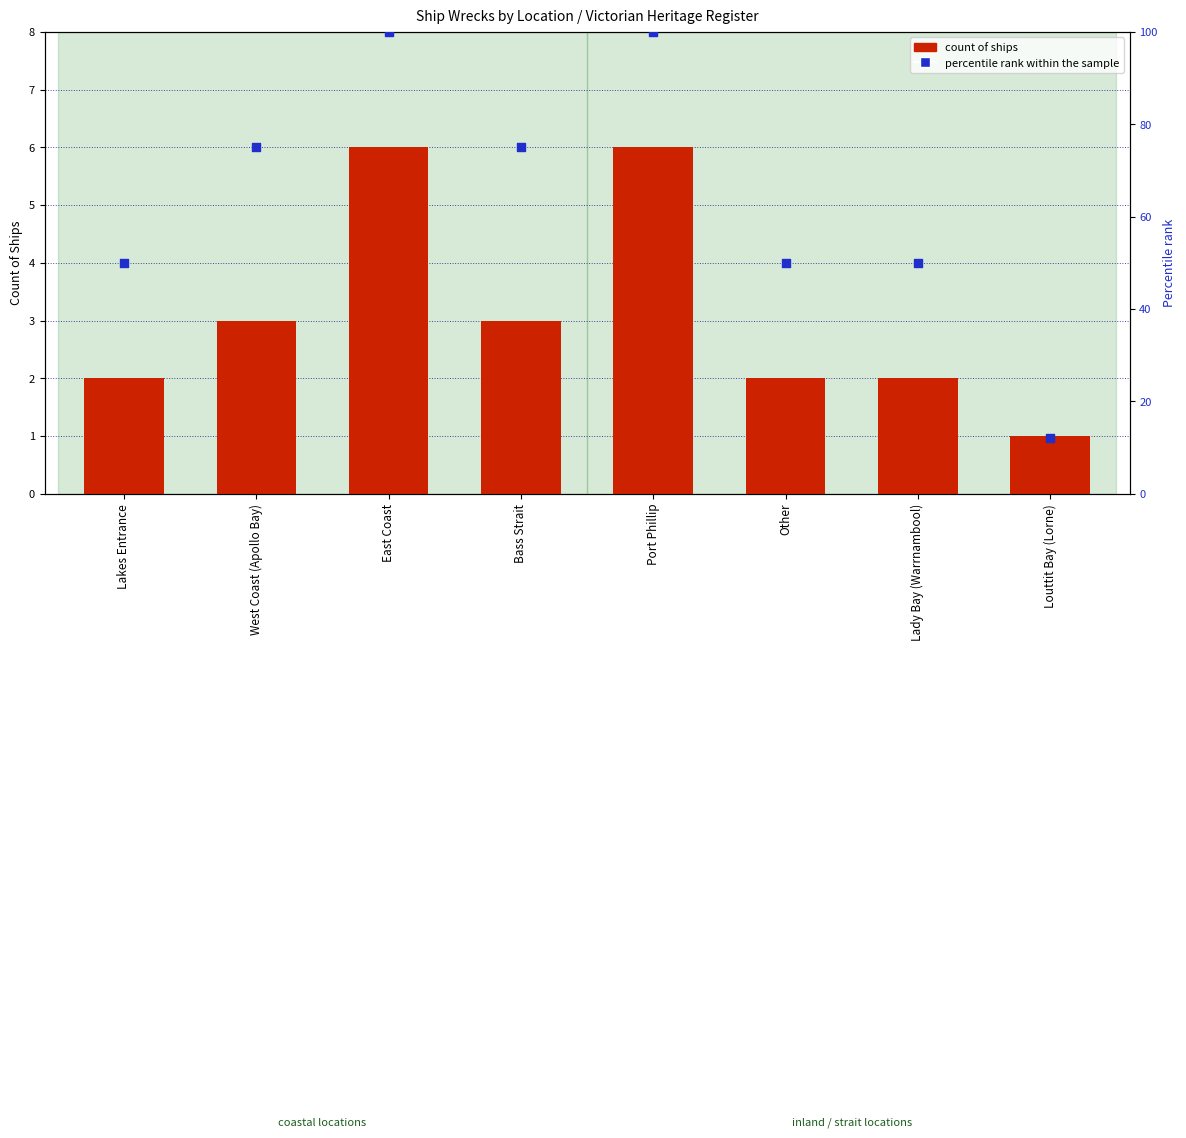

At which category is the sum across all series the highest?

East Coast